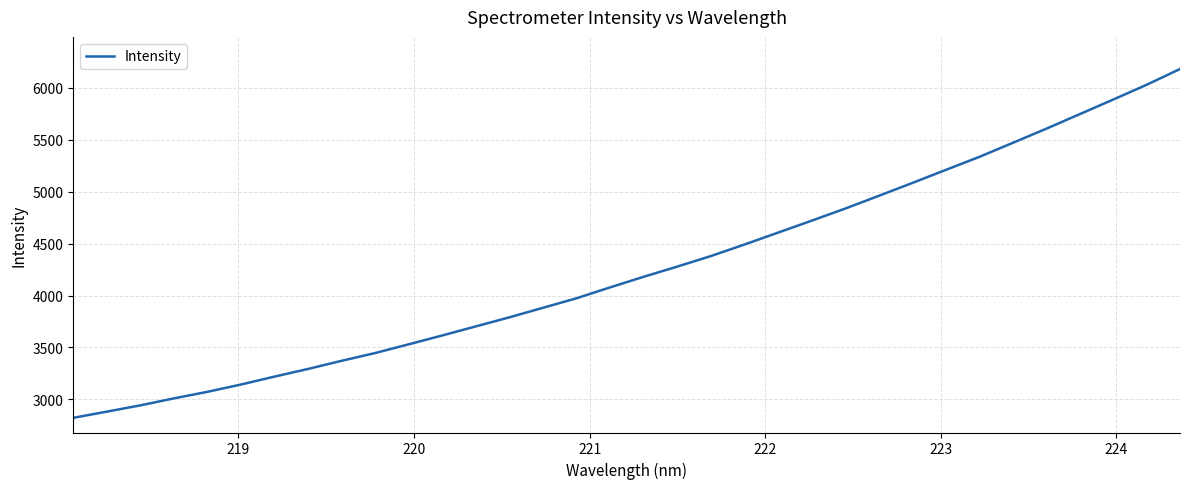

What is the difference between the maximum and minimum values?

3357.5